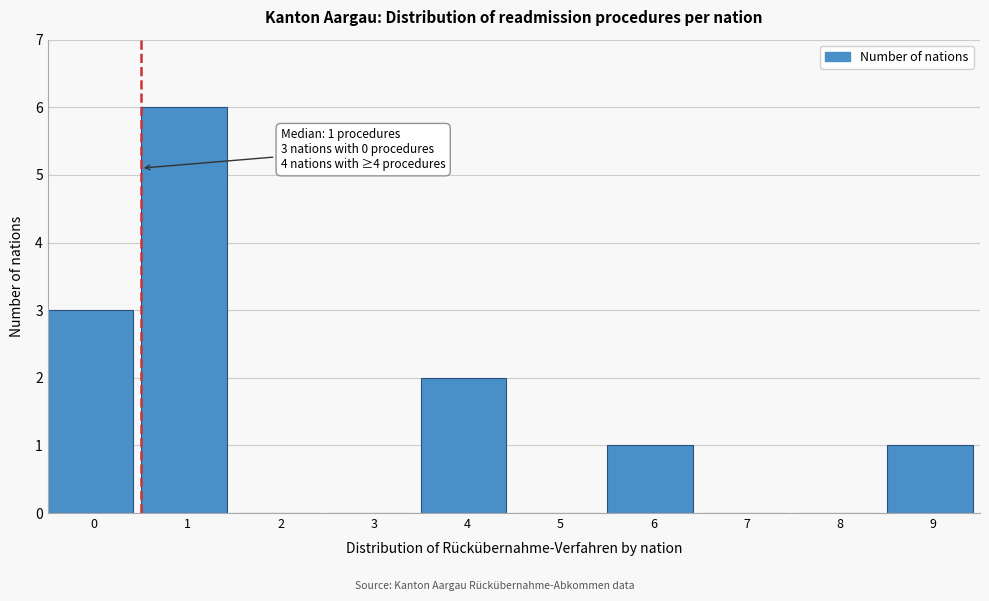

Reading left to right, extract all data points from this chart.

0=3	1=6	2=0	3=0	4=2	5=0	6=1	7=0	8=0	9=1